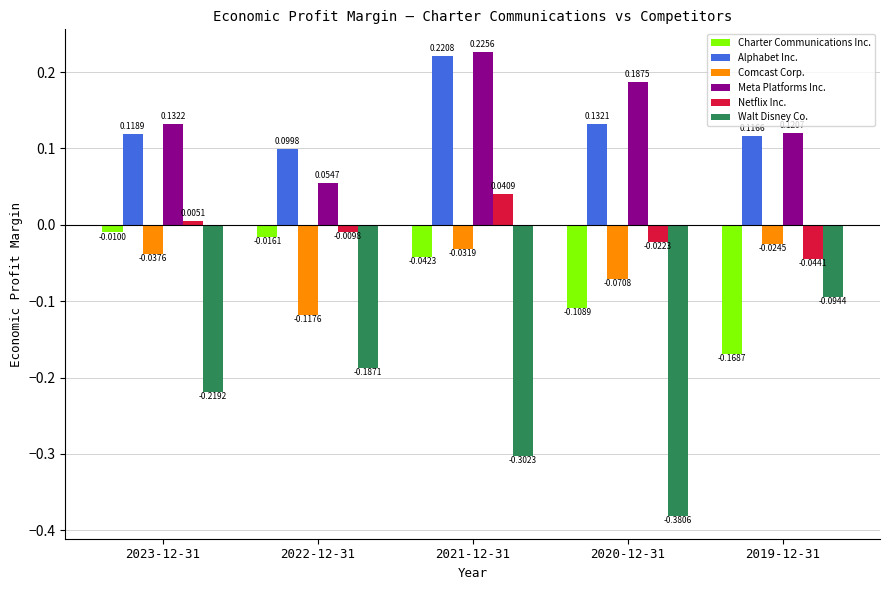

Rank the categories by Comcast Corp. value from highest to lowest.

2019-12-31, 2021-12-31, 2023-12-31, 2020-12-31, 2022-12-31